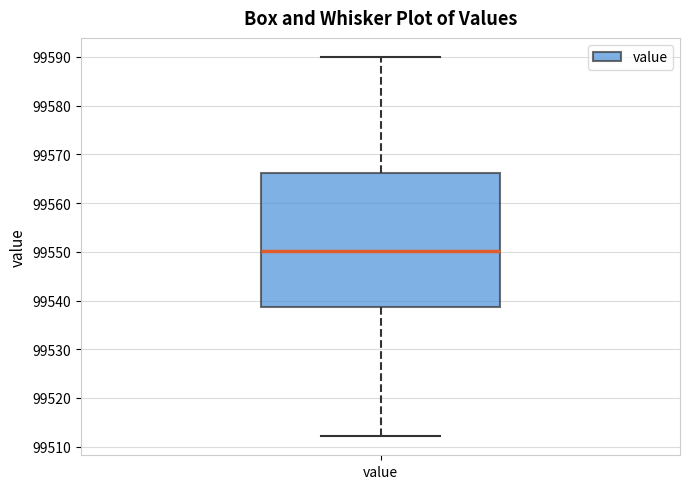

Transcribe this box plot: give where the median line is, the range the box spans, and where the two whiskers end, as read against the y-axis. The values are not printed on the chart, so give them approximately, as read against the axis.

median 99550, box 99539 to 99566, whiskers 99512 to 99590